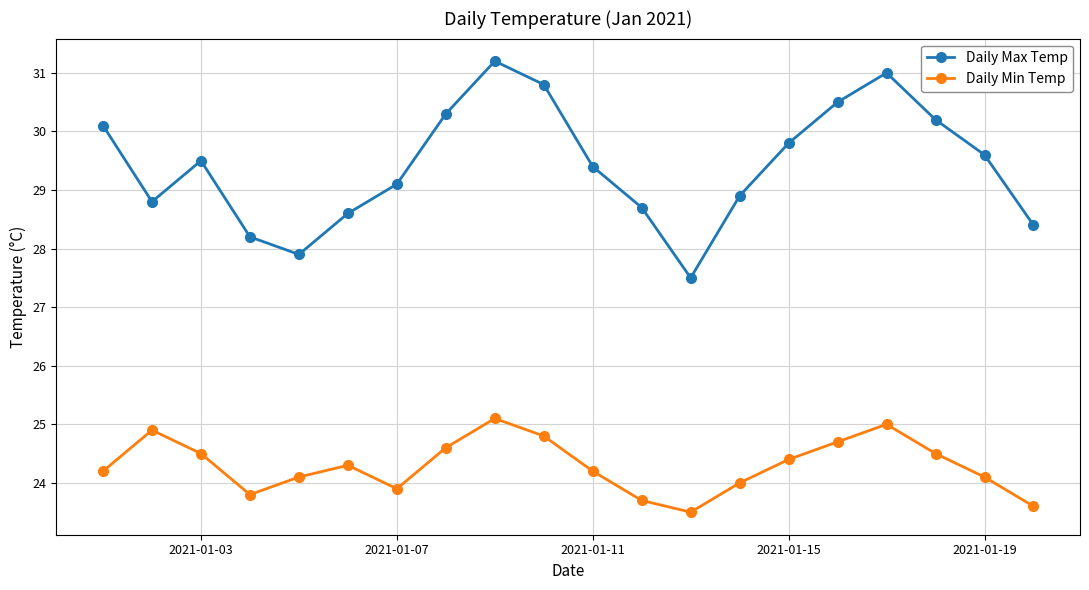

Is this an area chart (filled region under the line)?

No